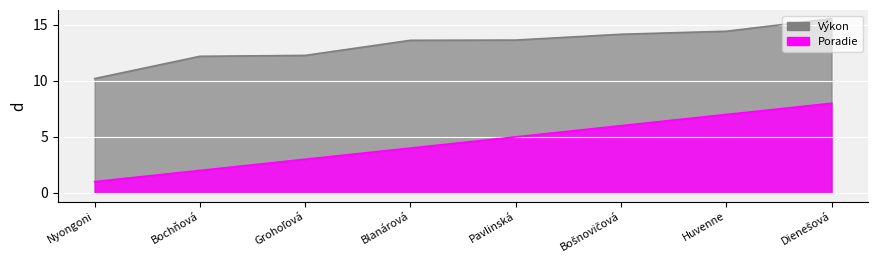

What is the total value across all series at Huvenne?

21.4